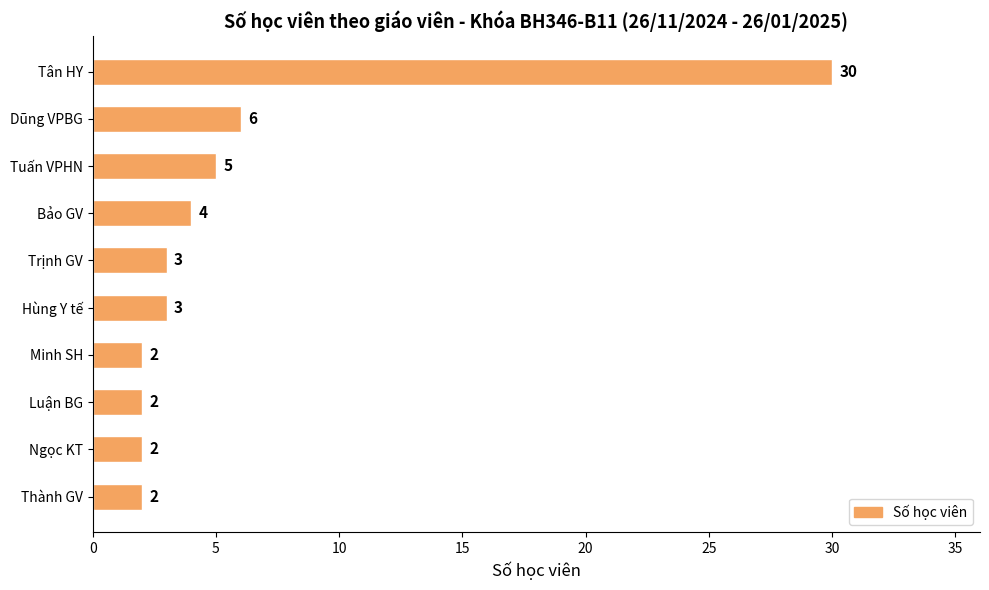

What is the change in value from Tân HY to Thành GV?

-28